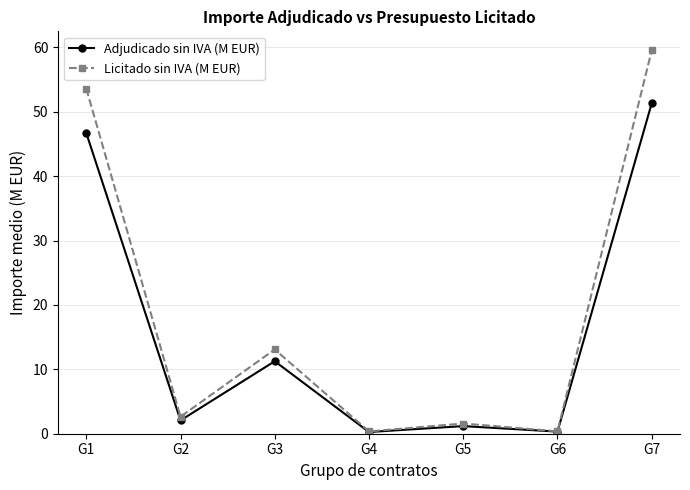

What is the difference between the highest and lowest values at G1?

6.9